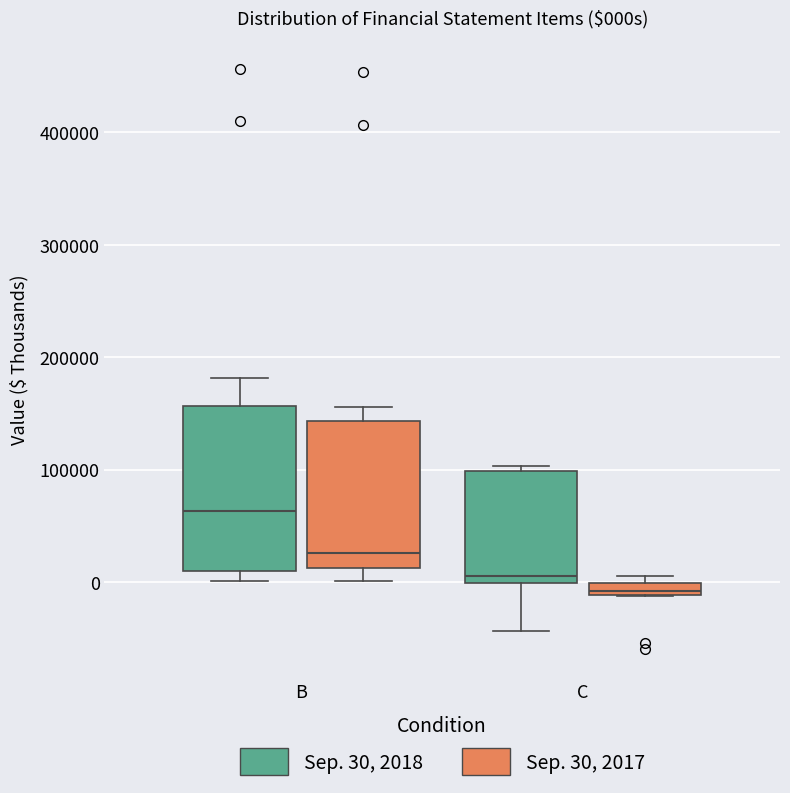

Which box has the lowest median line?

C (Sep. 30, 2017)